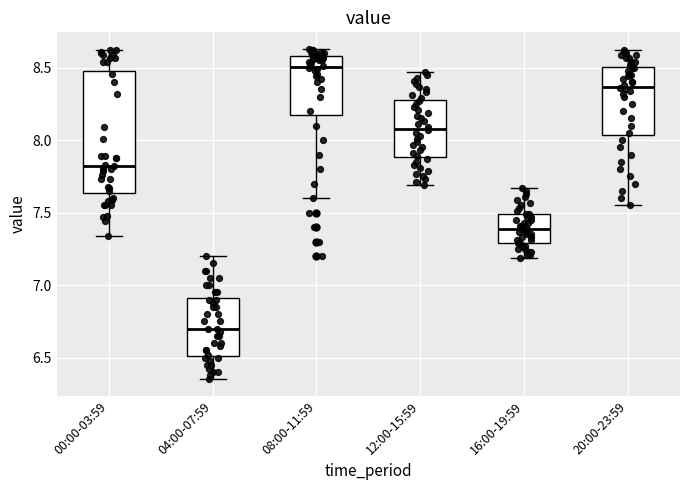

Where does the lower whisker of the box for 00:00-03:59 end on the y-axis? The values are not printed on the chart, so give them approximately, as read against the axis.

7.35